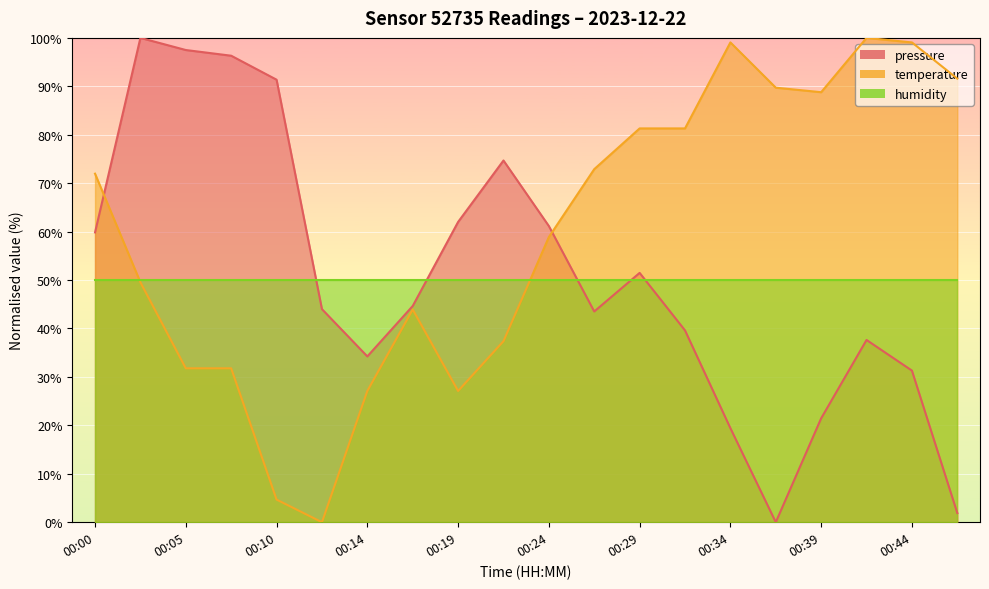

How many times do pressure and temperature cross each other?

2